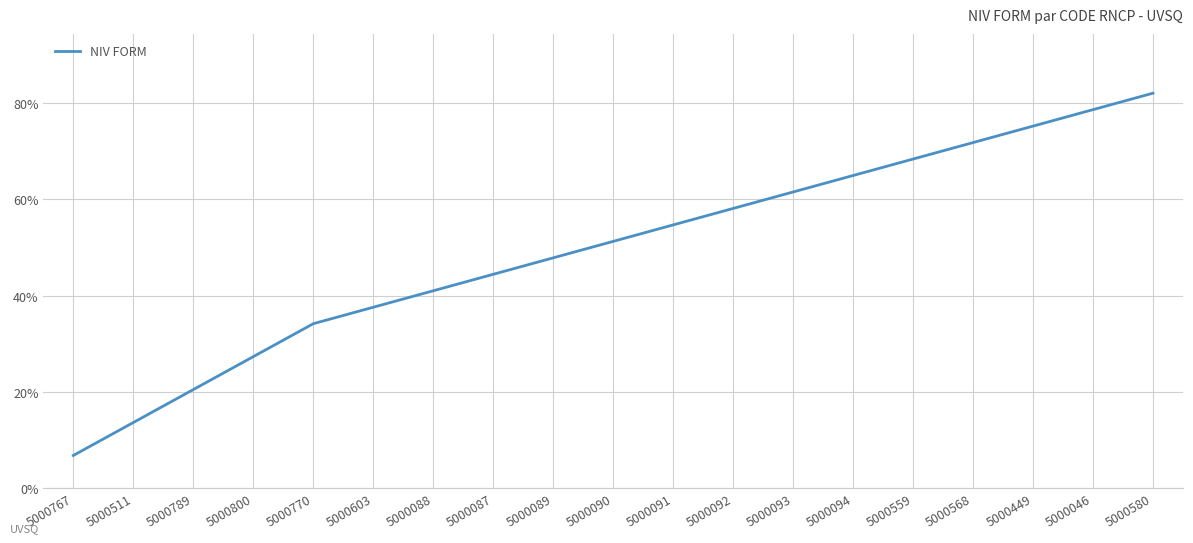

Which label corresponds to the largest value in the chart?

5000580